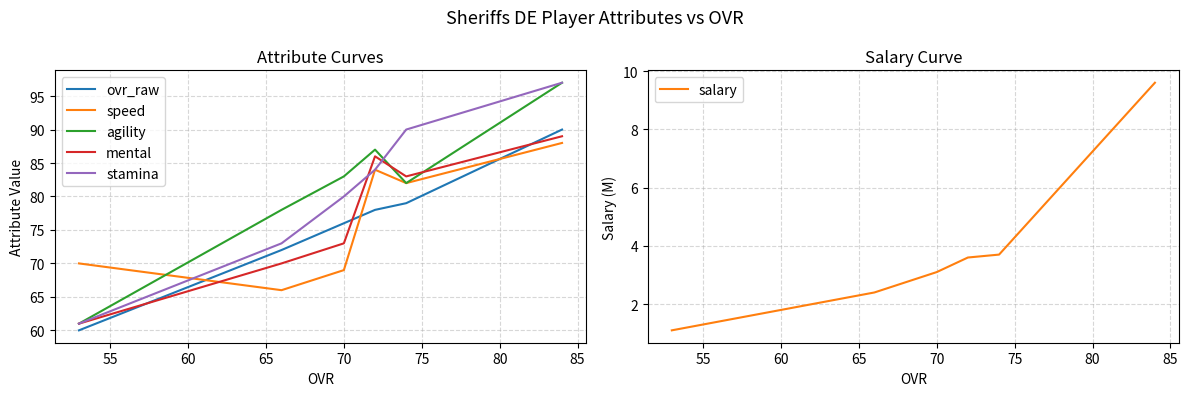

At how many categories does at least one series exceed 33?

6